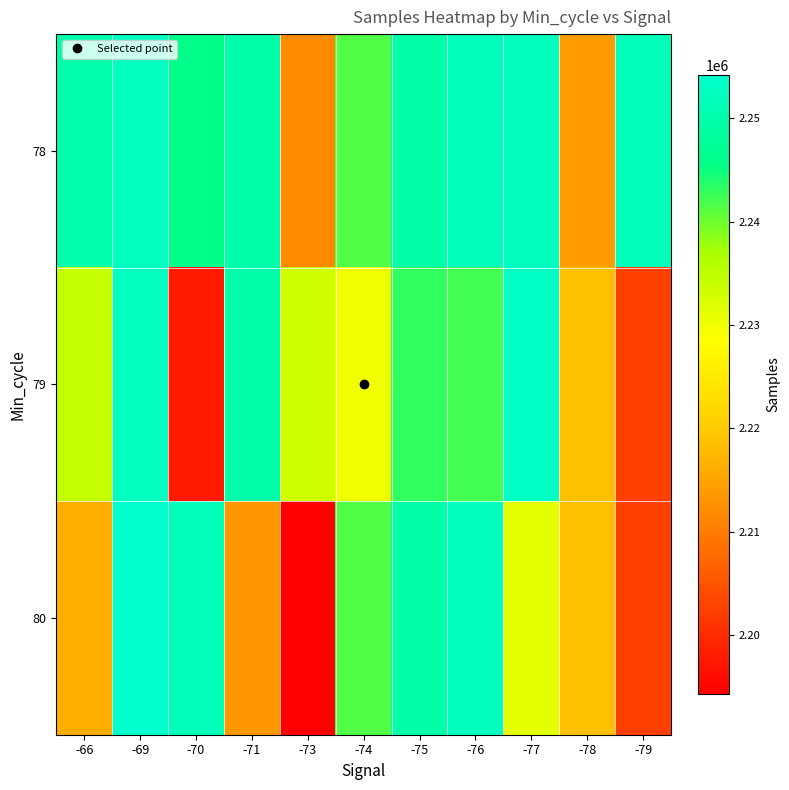

Between -66 and -71, which is larger?

-66